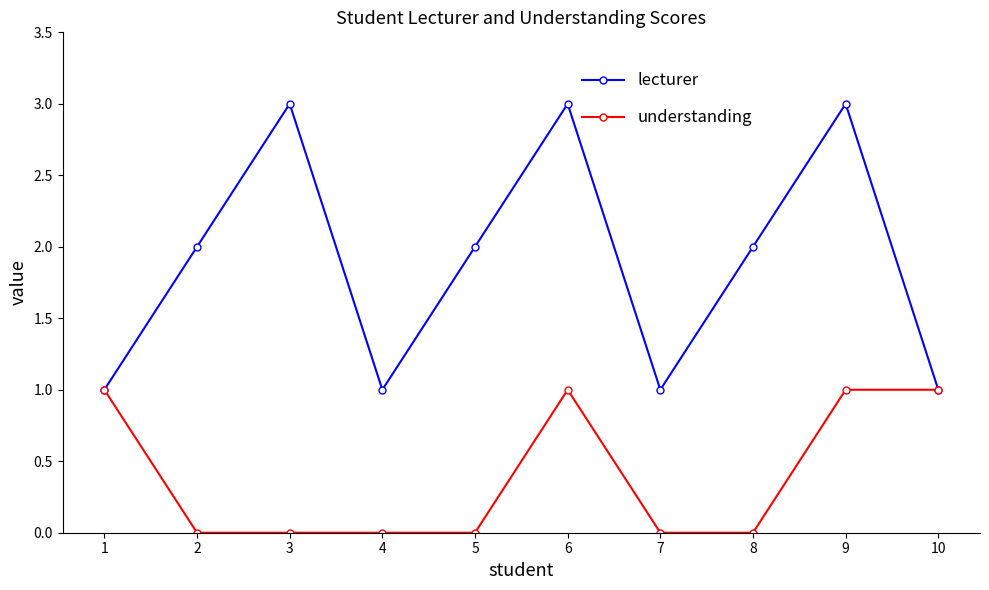

Reading right to left, what are all the values shown in this chart?

lecturer: 10=1	9=3	8=2	7=1	6=3	5=2	4=1	3=3	2=2	1=1
understanding: 10=1	9=1	8=0	7=0	6=1	5=0	4=0	3=0	2=0	1=1